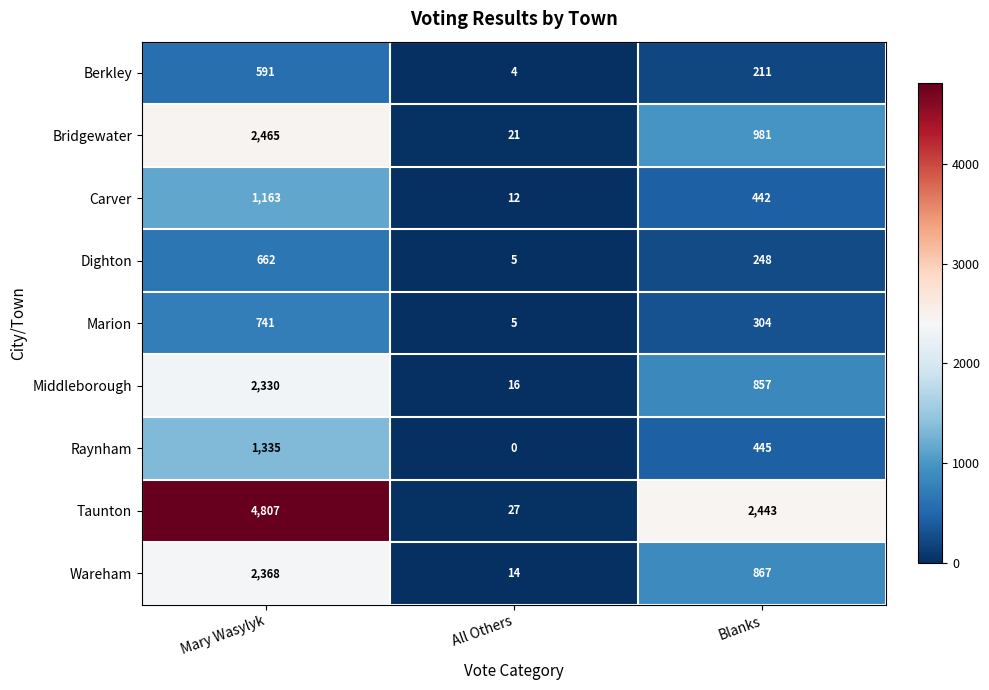

Reading left to right, extract all data points from this chart.

Berkley: 591	4	211
Bridgewater: 2465	21	981
Carver: 1163	12	442
Dighton: 662	5	248
Marion: 741	5	304
Middleborough: 2330	16	857
Raynham: 1335	0	445
Taunton: 4807	27	2443
Wareham: 2368	14	867